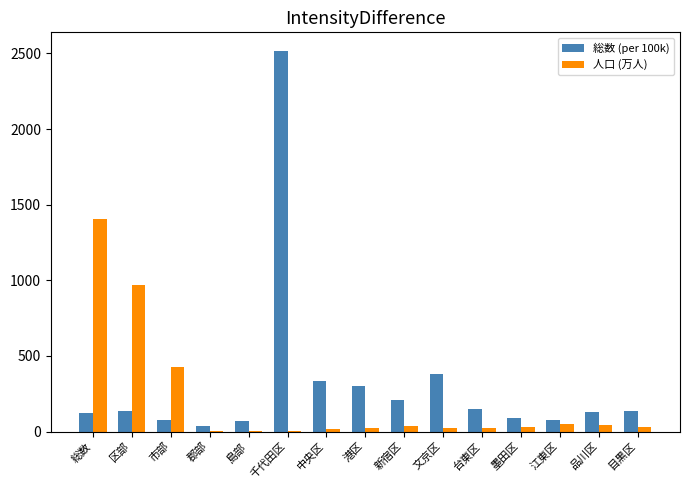

The 人口 (万人) series shows 972.0 at 区部. True or false?

True